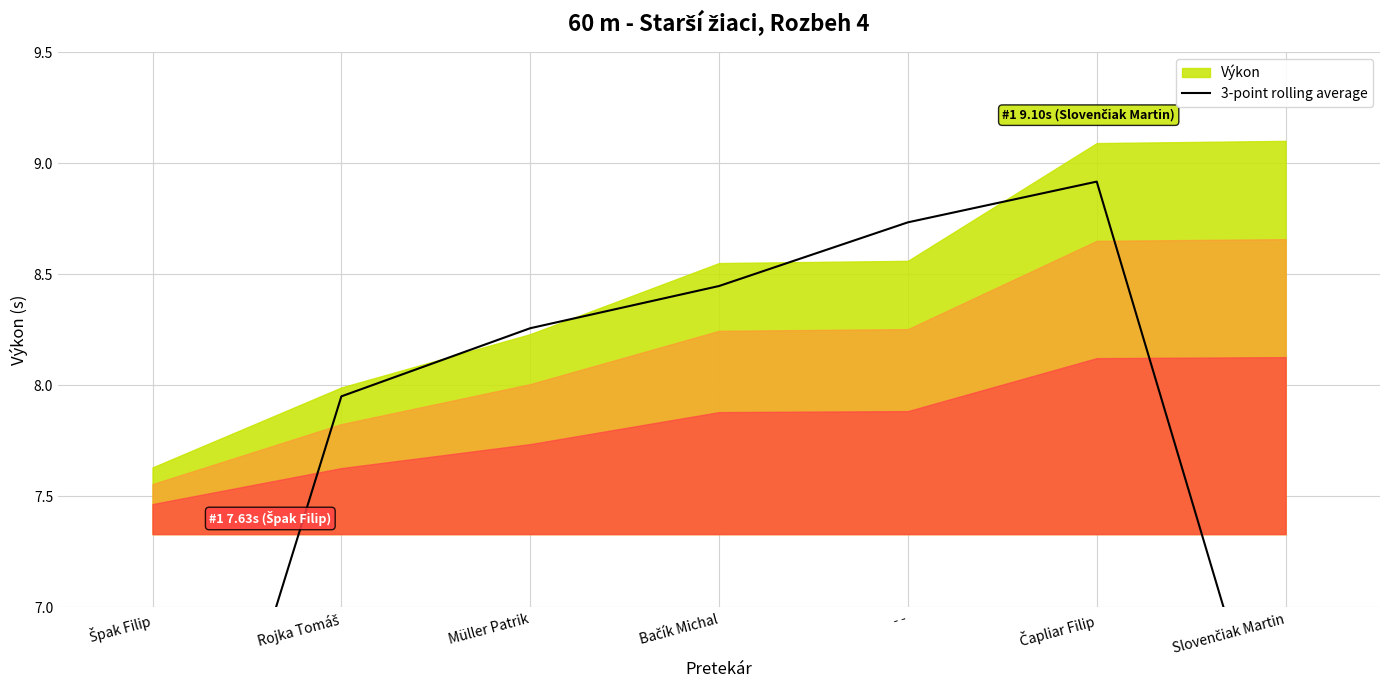

Reading right to left, list all the values displayed in this chart.

Slovenčiak Martin=6.1	Čapliar Filip=8.9	- -=8.7	Bačík Michal=8.4	Müller Patrik=8.3	Rojka Tomáš=7.9	Špak Filip=5.2